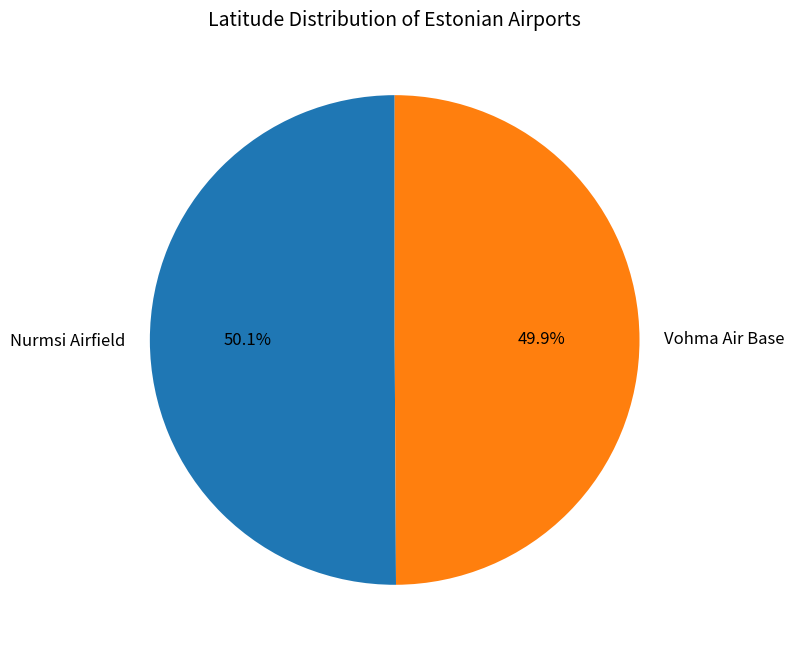

How many slices are in this pie chart?

2